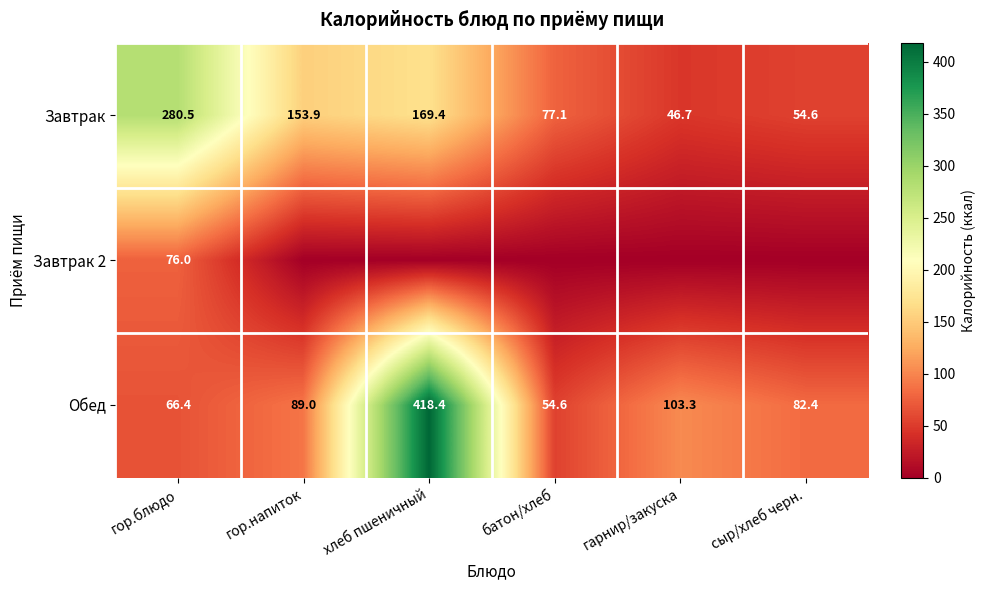

At which label is Завтрак closest to 163?

хлеб пшеничный